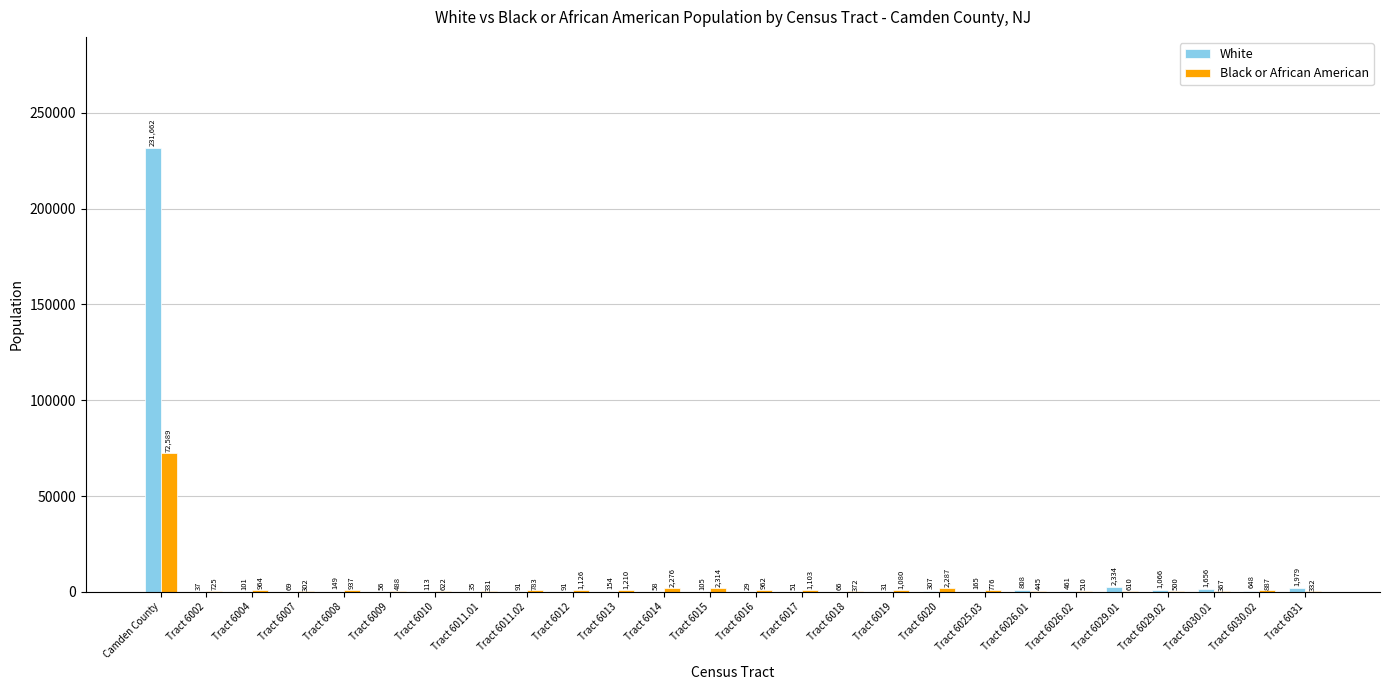

Is the value of White at Tract 6015 greater than the value of Black or African American at Camden County?

No